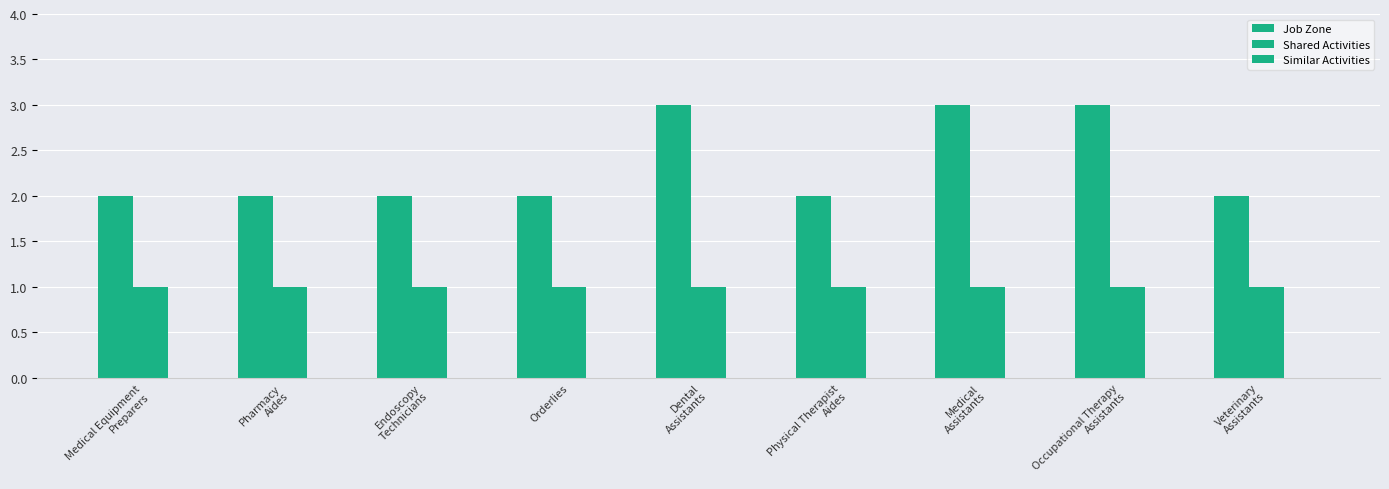

How many series are shown in this chart?

2